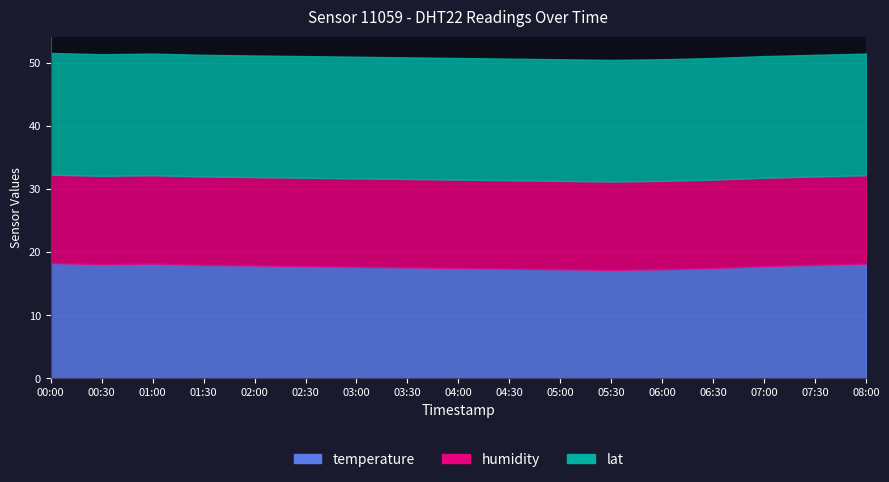

True or false: temperature and humidity cross at least once.

False